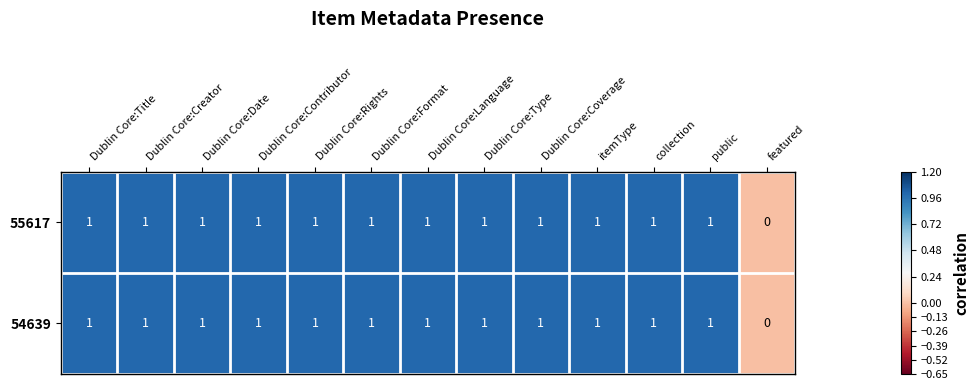

Count the 55617 values in the range 1 to 2.

12